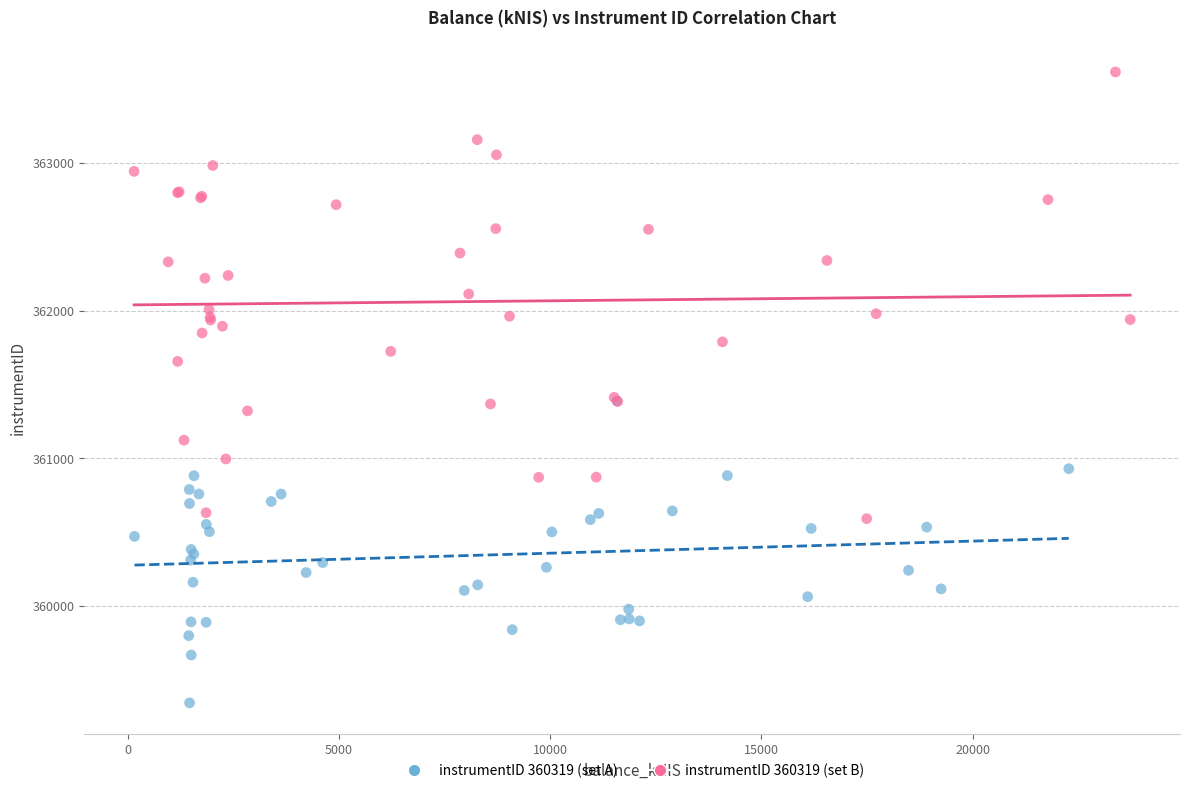

Which series reaches the minimum Y coordinate?

instrumentID 360319 (set A)